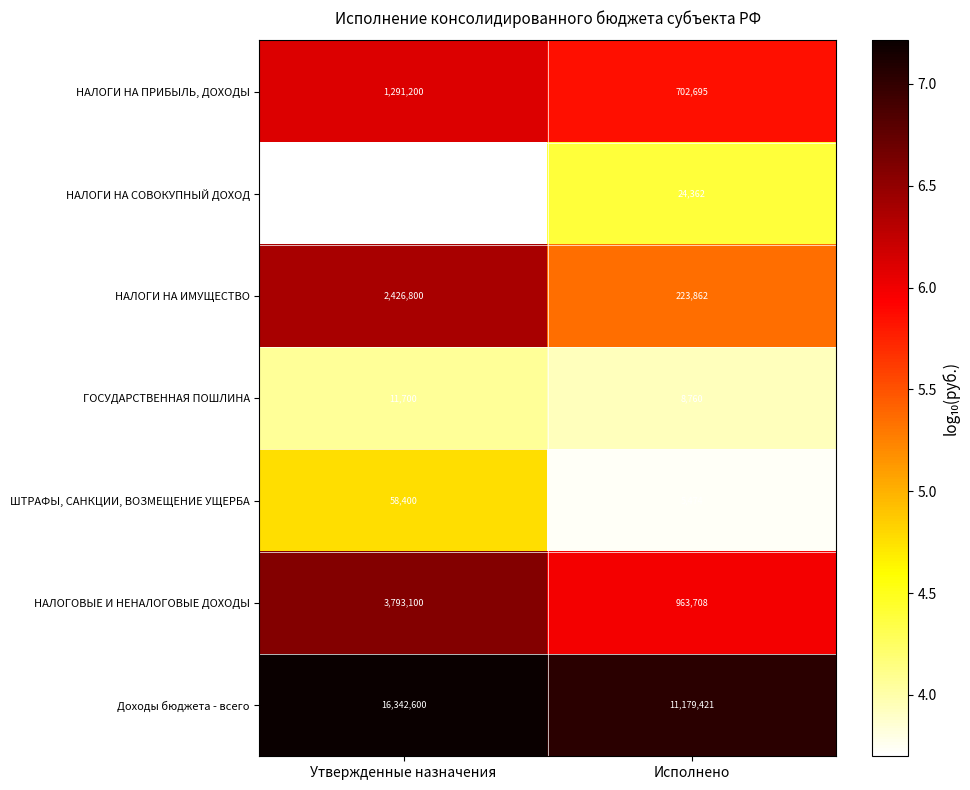

Is the value of НАЛОГИ НА ИМУЩЕСТВО at Исполнено greater than the value of ШТРАФЫ, САНКЦИИ, ВОЗМЕЩЕНИЕ УЩЕРБА at Исполнено?

Yes